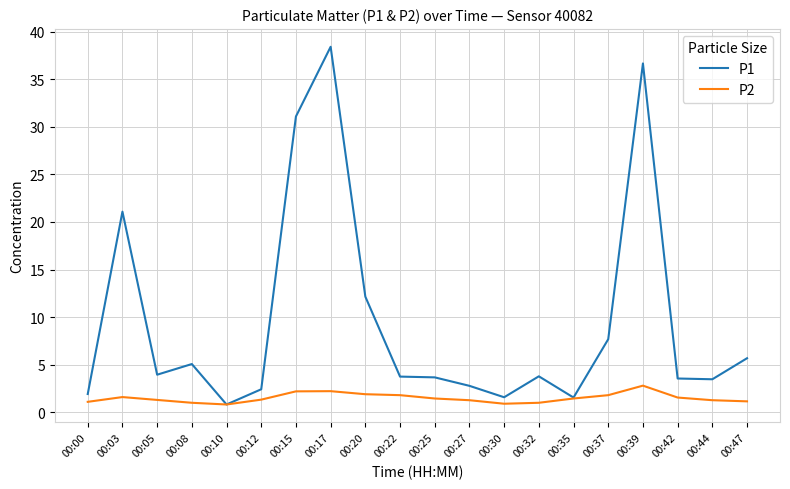

What is the spread (max minus min) of values at 00:03?

19.5